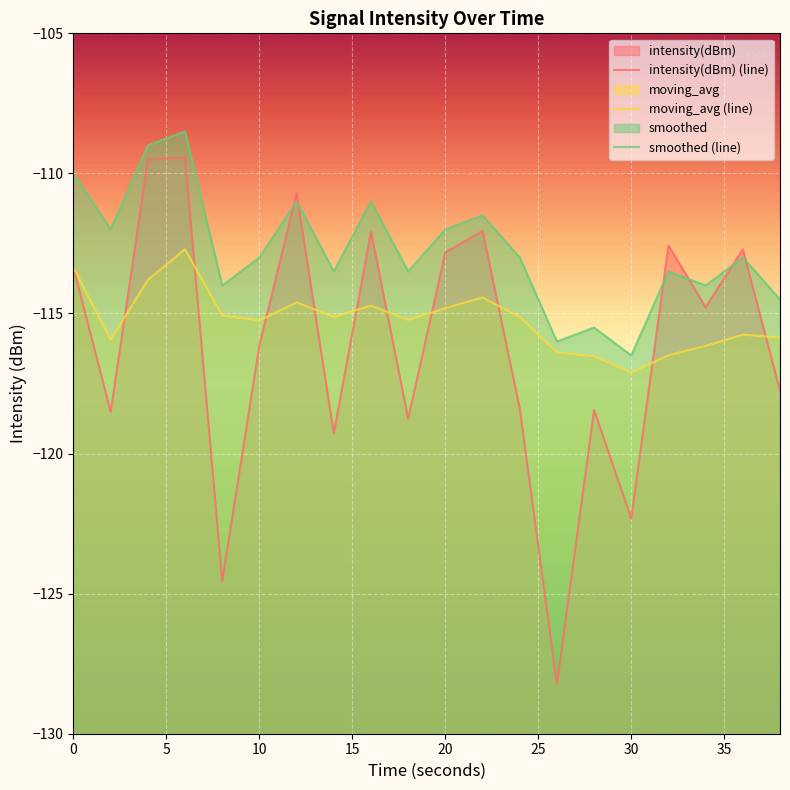

The value of smoothed at 30 is -184.2. True or false?

False